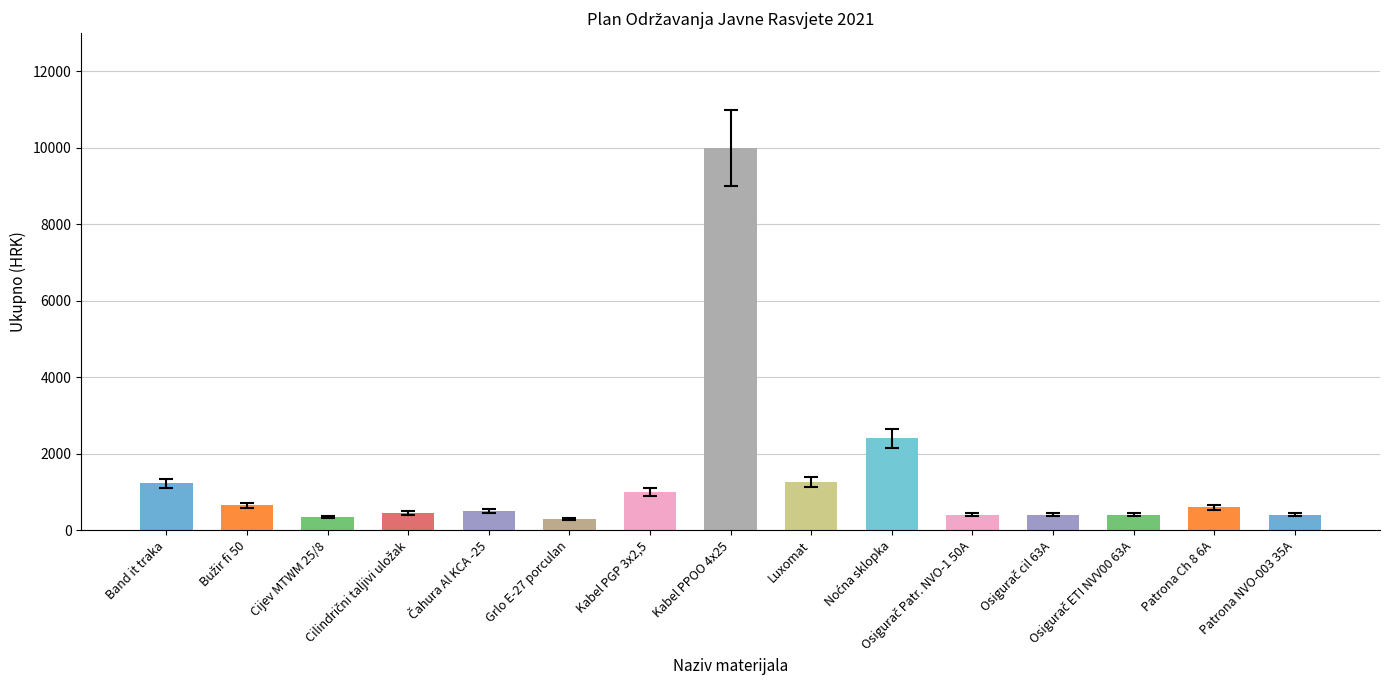

What is the average value?

1356